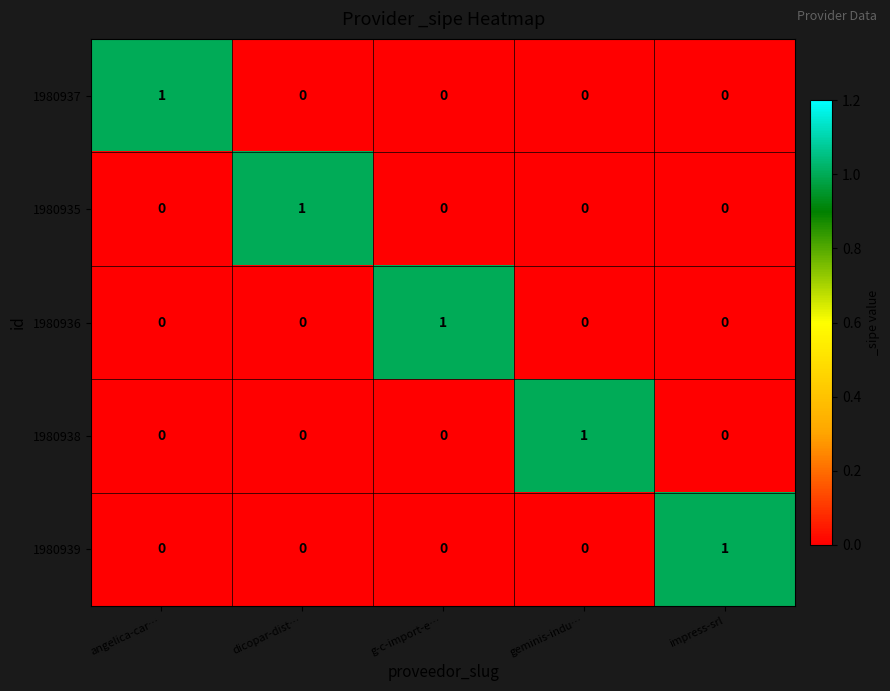

Count the 1980939 values in the range 0 to 1.

5